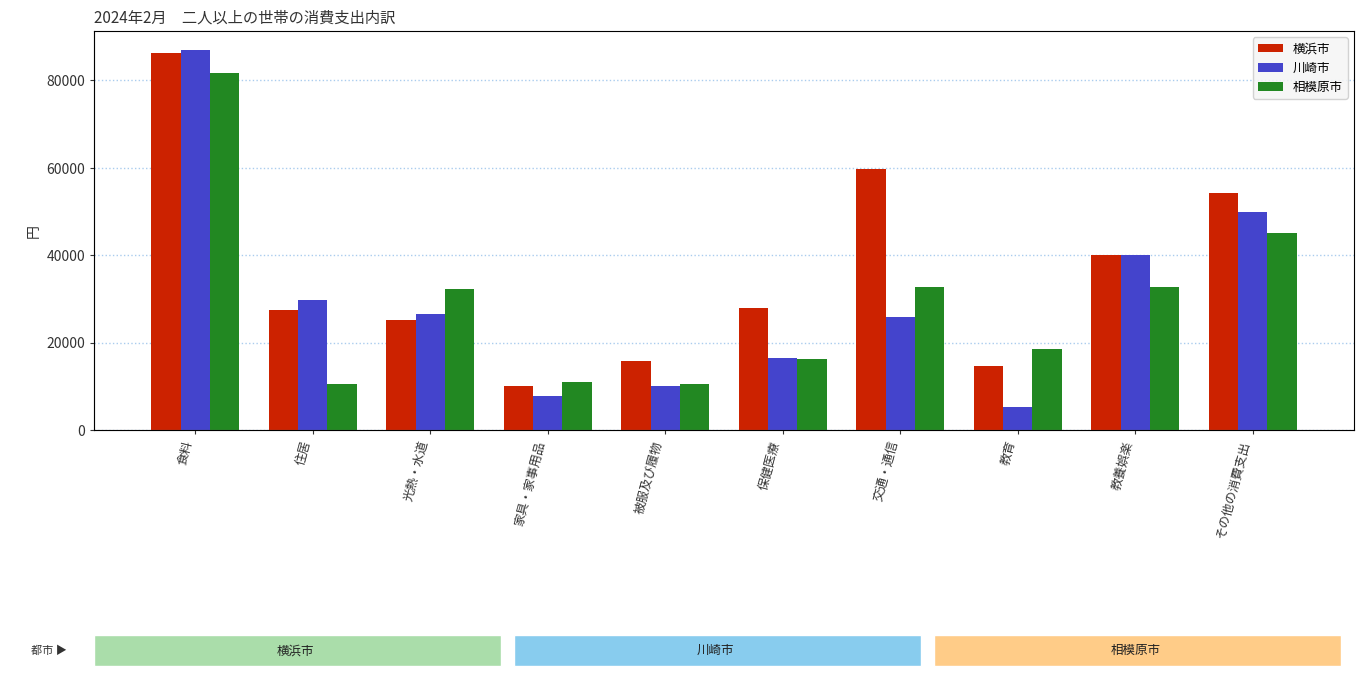

Is the value of 横浜市 at 保健医療 greater than the value of 川崎市 at 光熱・水道?

Yes